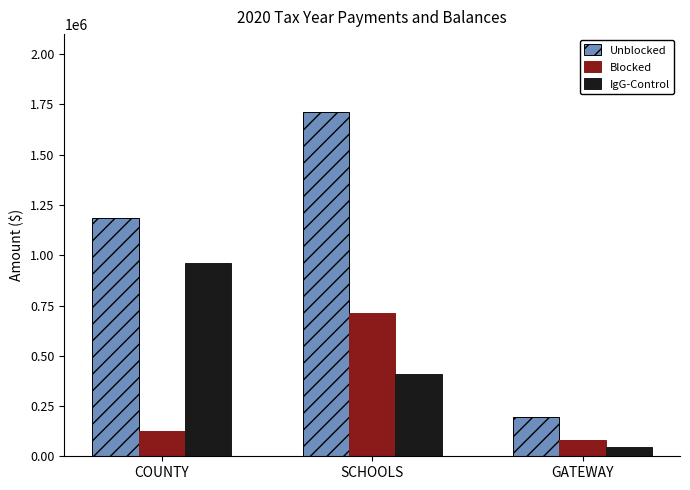

Reading right to left, extract all data points from this chart.

Unblocked: GATEWAY=196909.4	SCHOOLS=1712375.5	COUNTY=1187506.8
Blocked: GATEWAY=82031.2	SCHOOLS=713364.8	COUNTY=123676.9
IgG-Control: GATEWAY=47027.0	SCHOOLS=408958.6	COUNTY=961531.8